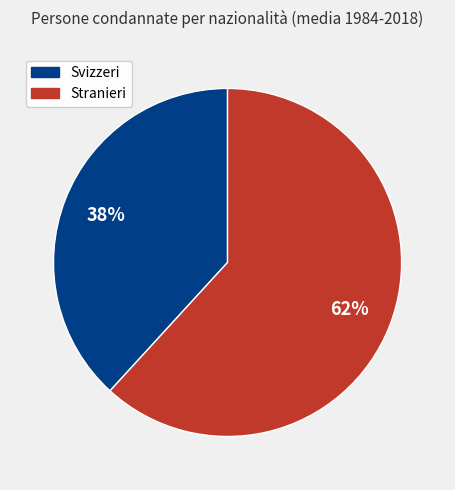

To the nearest percent, what portion does Svizzeri represent?

38%